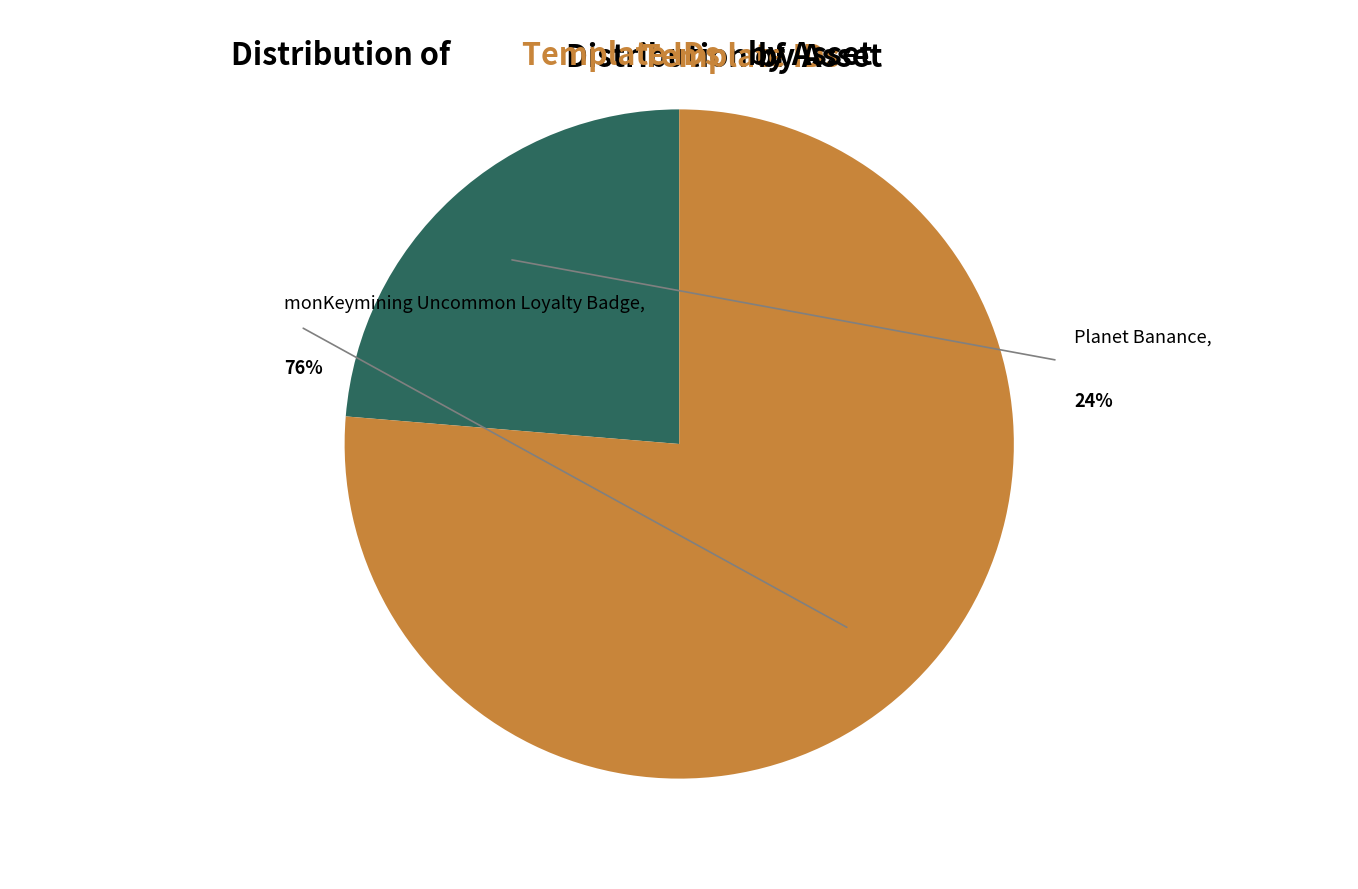

Is there any slice that represents more than half of the pie?

Yes